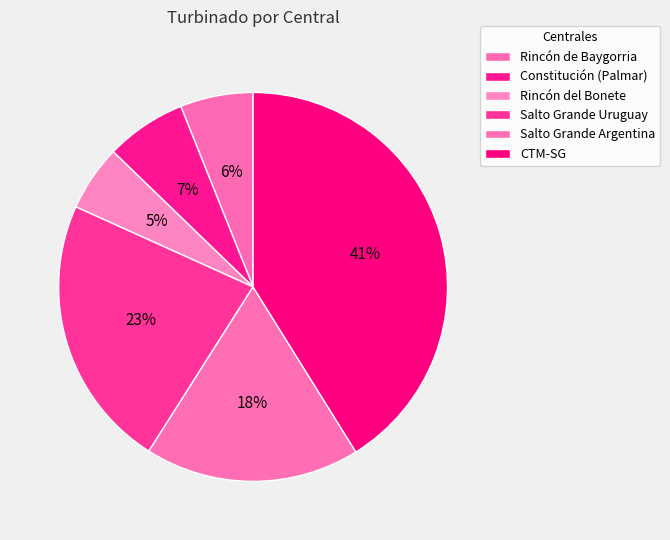

Count the number of slices in the pie.

6